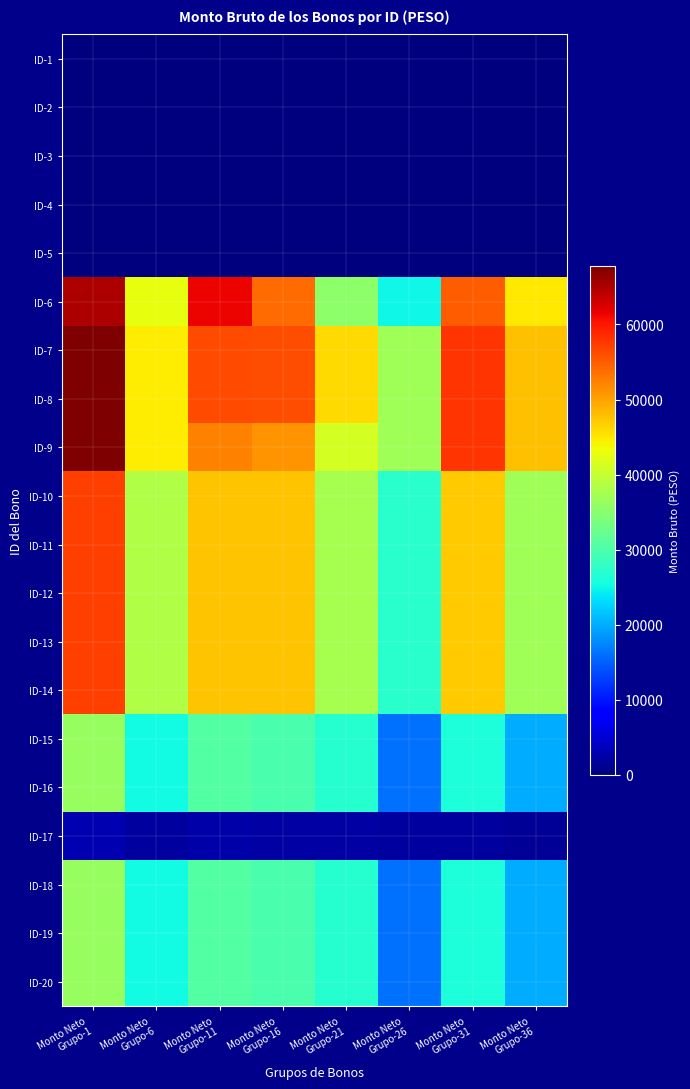

At which category is the sum across all series the highest?

Monto Neto
Grupo-1